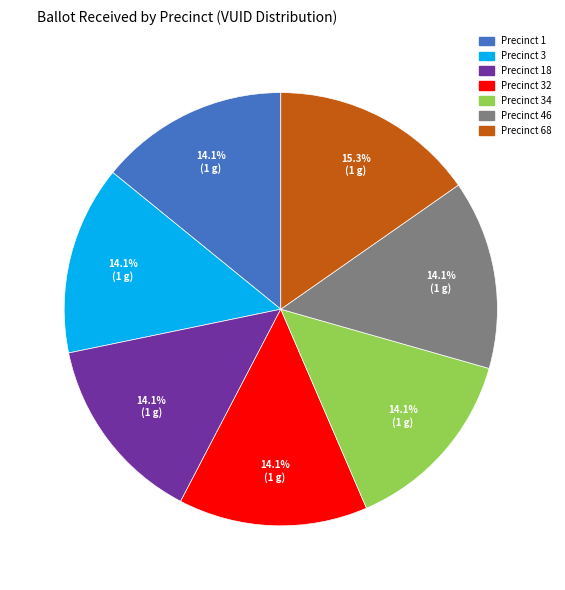

Is there a majority slice in this chart?

No